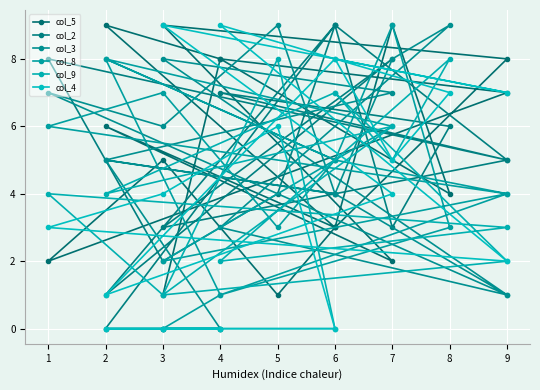

How many data points in col_3 are above 5?

7